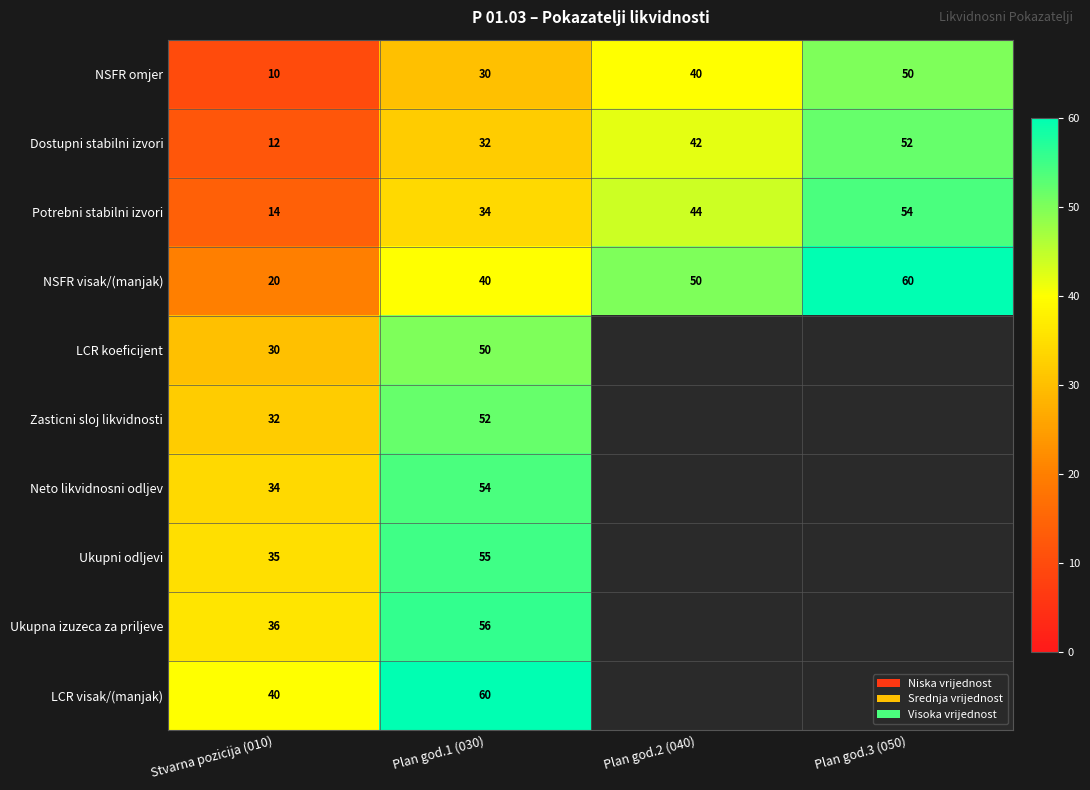

Which has a higher value, Plan god.2 (040) or Plan god.1 (030)?

Plan god.2 (040)